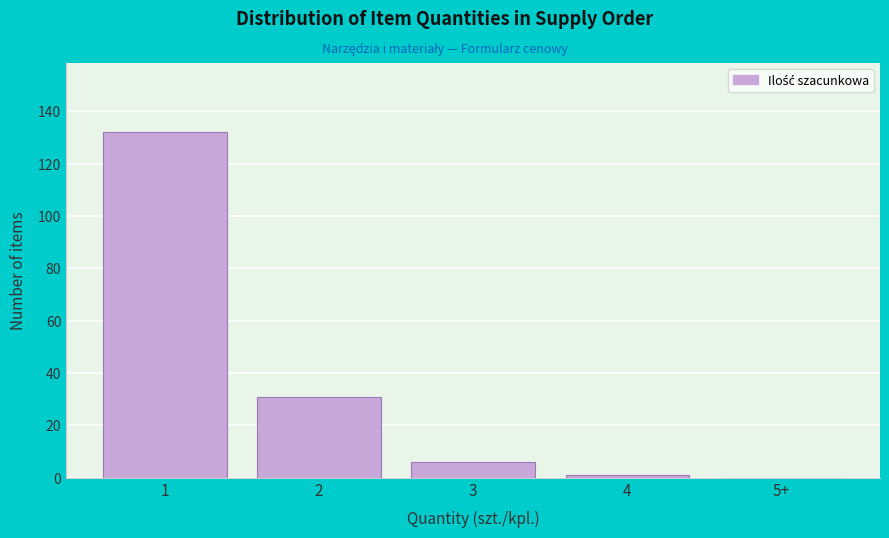

Reading right to left, list all the values displayed in this chart.

5+=0	4=1	3=6	2=31	1=132